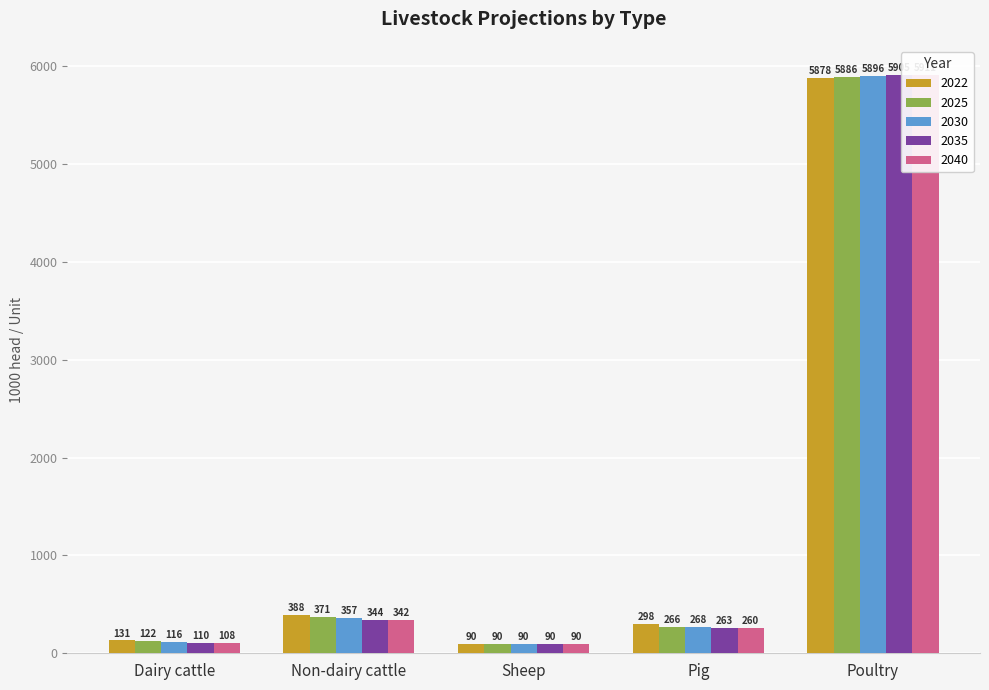

At which category is the sum across all series the highest?

Poultry